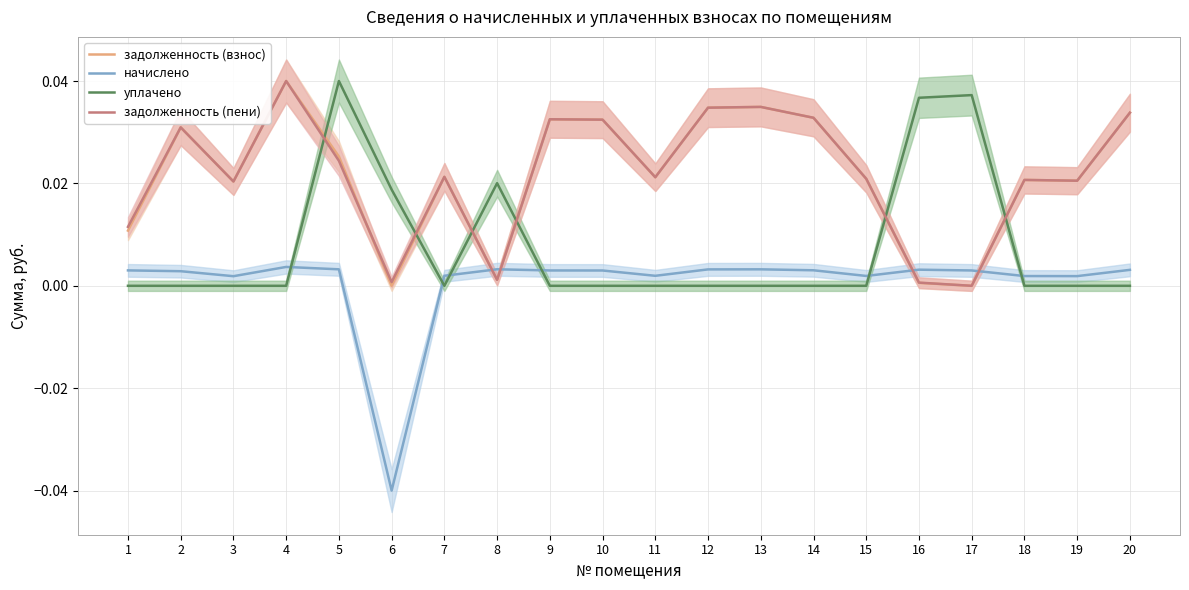

At which category is the sum across all series the highest?

5